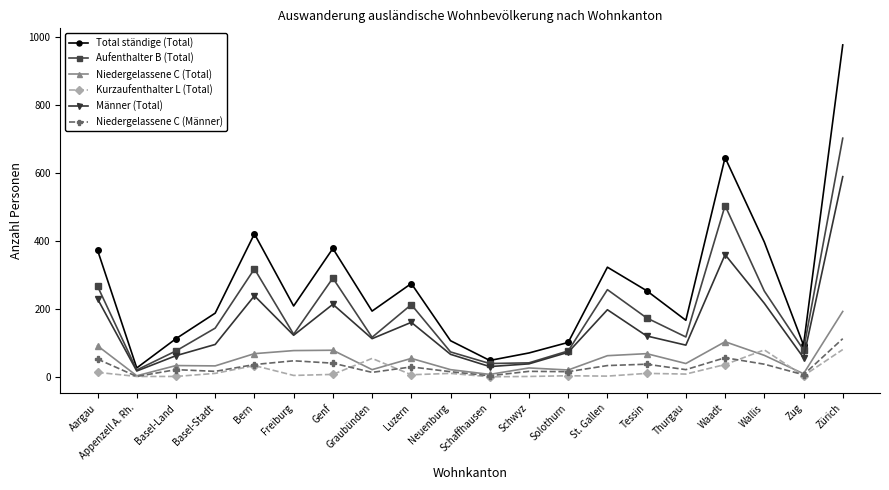

Which series has the largest total across all categories?

Total ständige (Total)